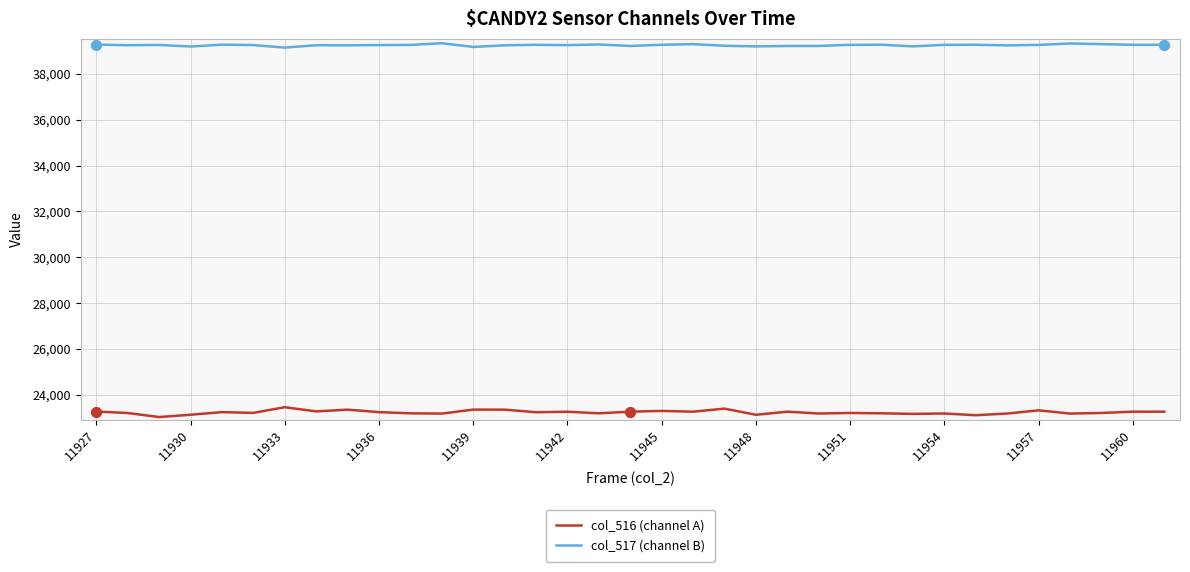

Which series has the widest spread of values?

col_516 (channel A)